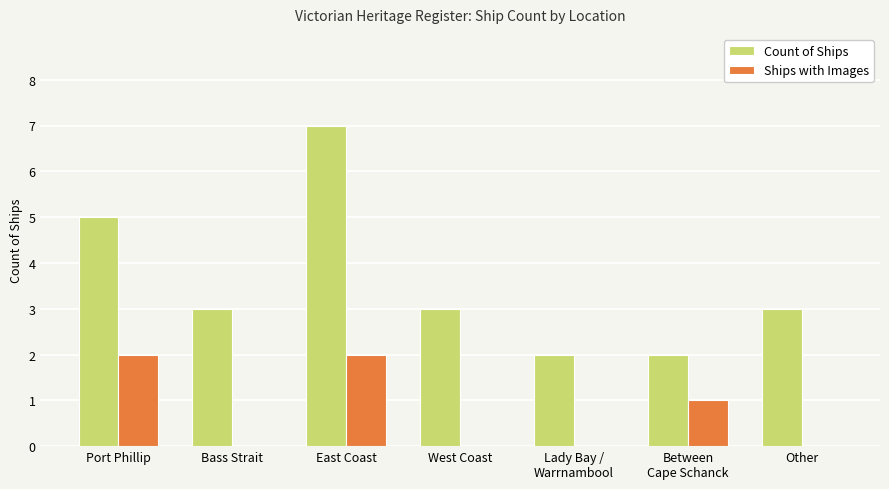

What is the greatest value displayed?

7